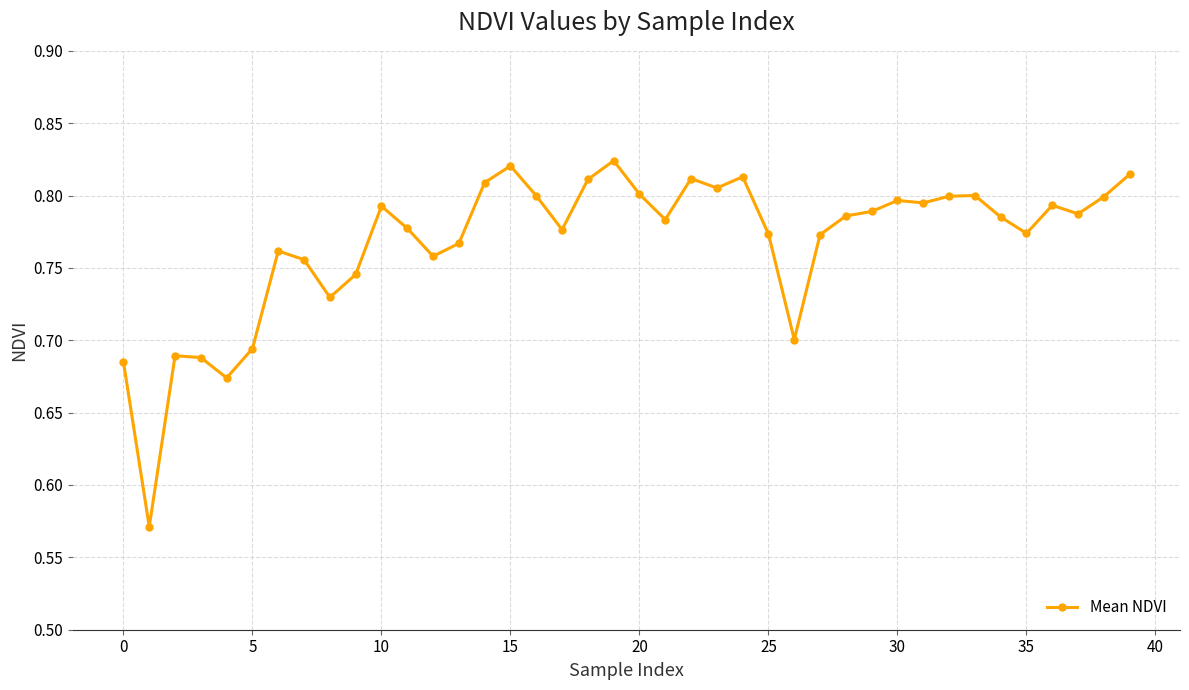

Count the values in the range 0 to 1.

40